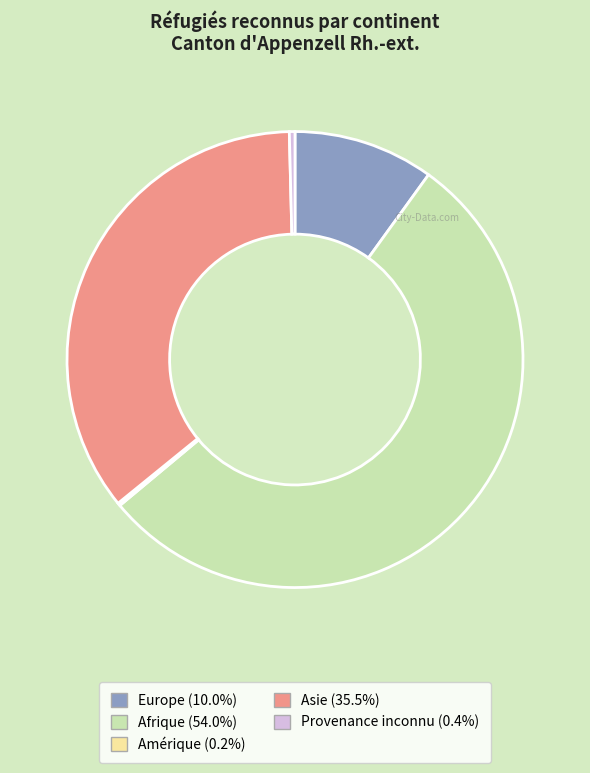

Is there a majority slice in this chart?

Yes